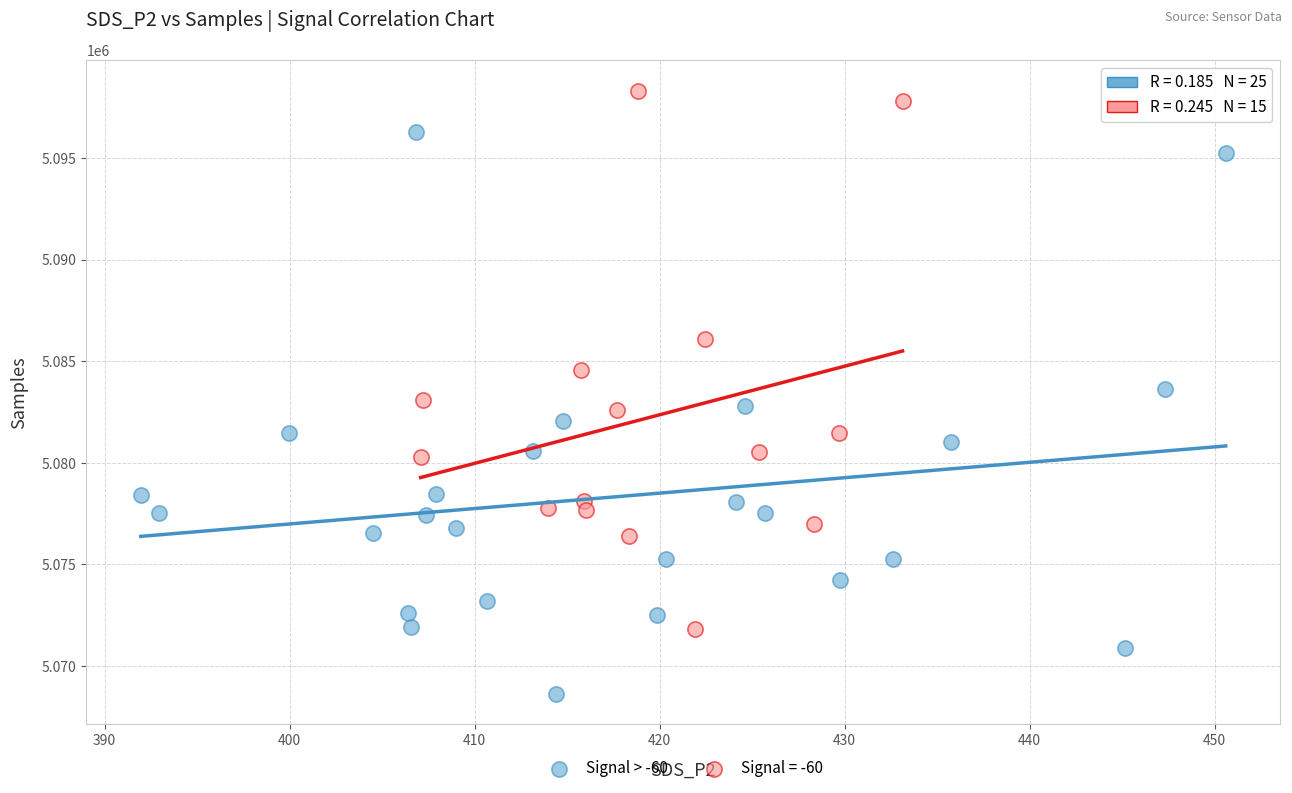

Which series reaches the minimum Y coordinate?

Signal > -60